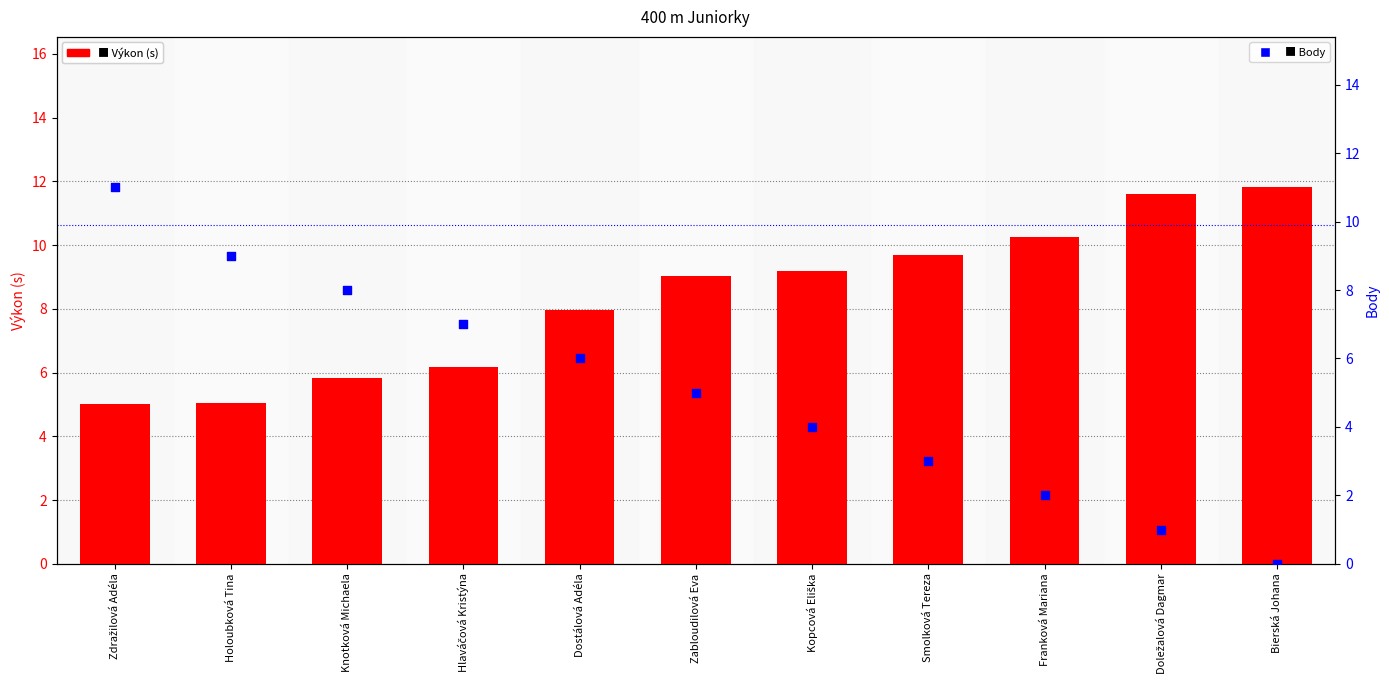

Which series reaches the maximum Y coordinate?

Výkon